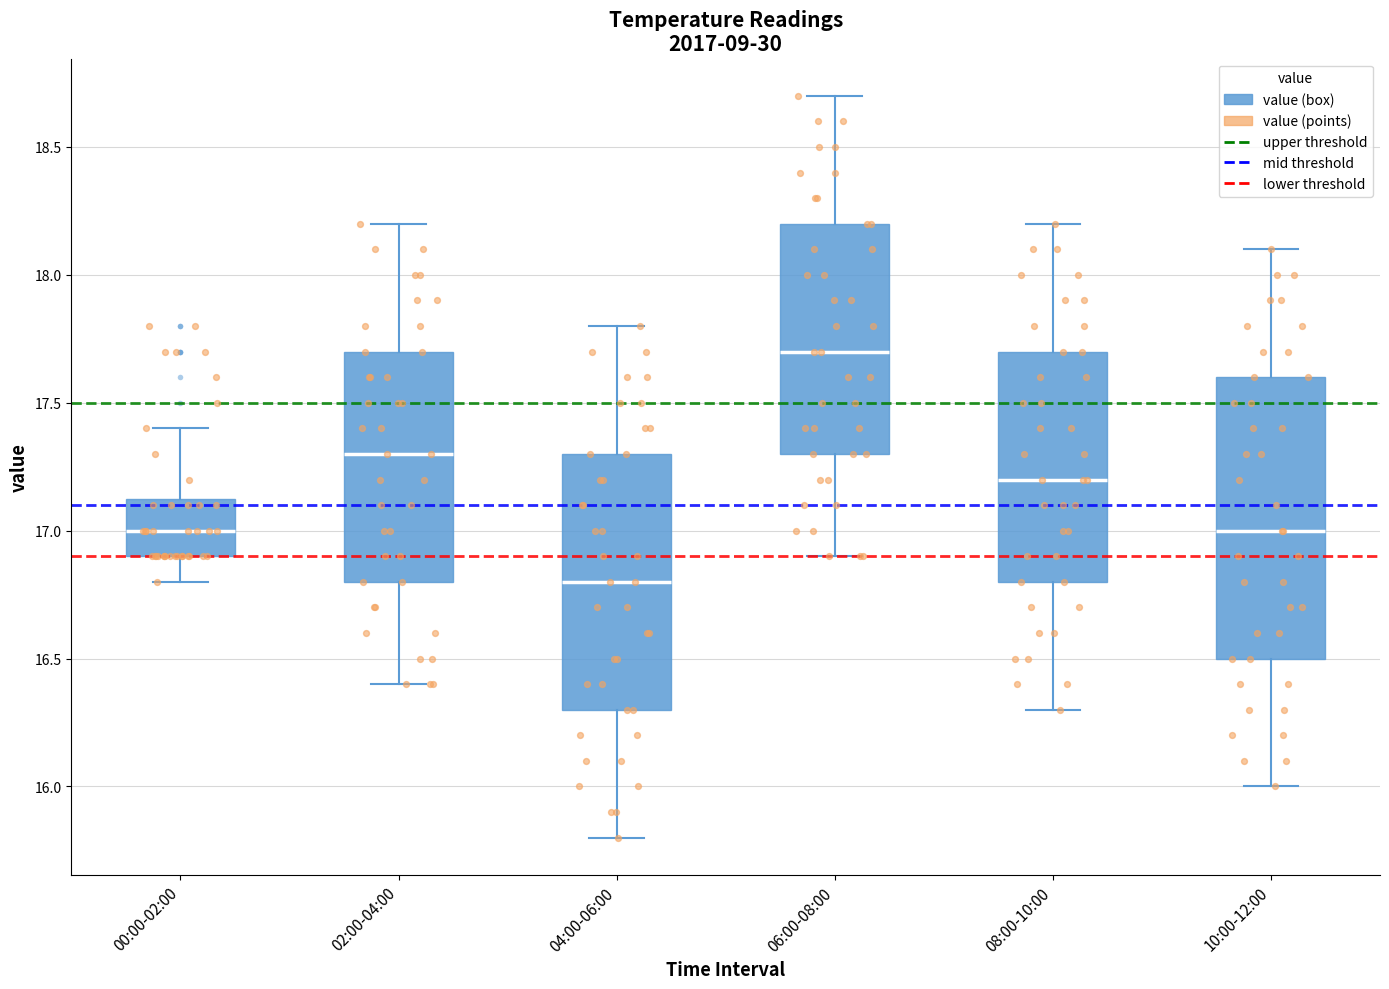

Which box has the lowest median line?

04:00-06:00